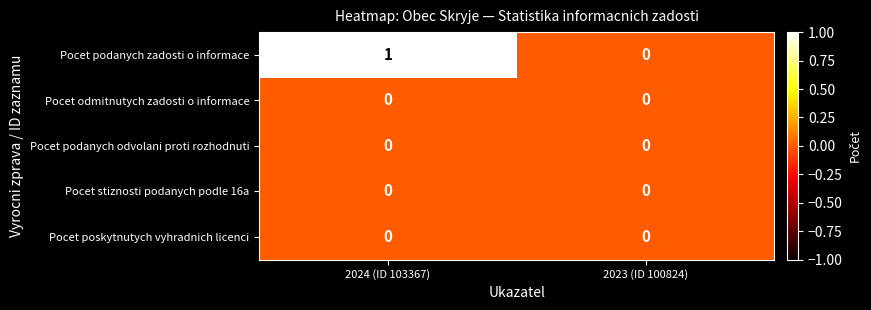

At which label is Pocet podanych zadosti o informace closest to 0?

2023 (ID 100824)